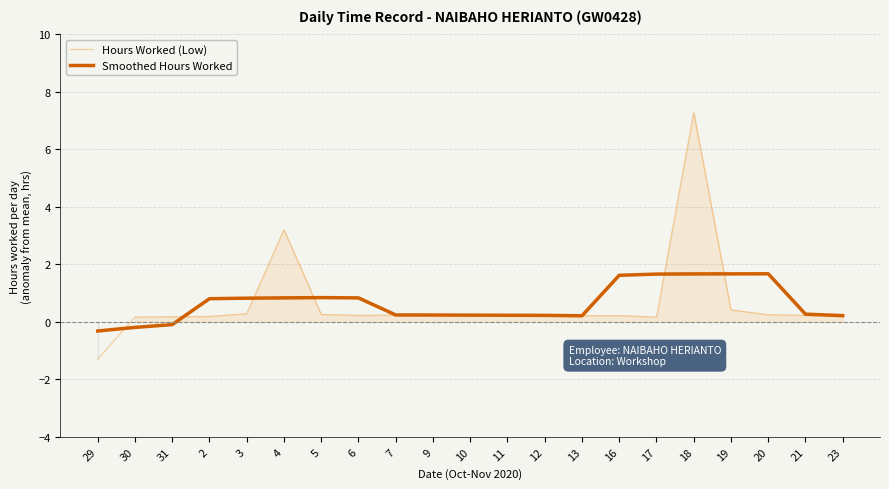

Which series has the widest spread of values?

Hours Worked (Low)